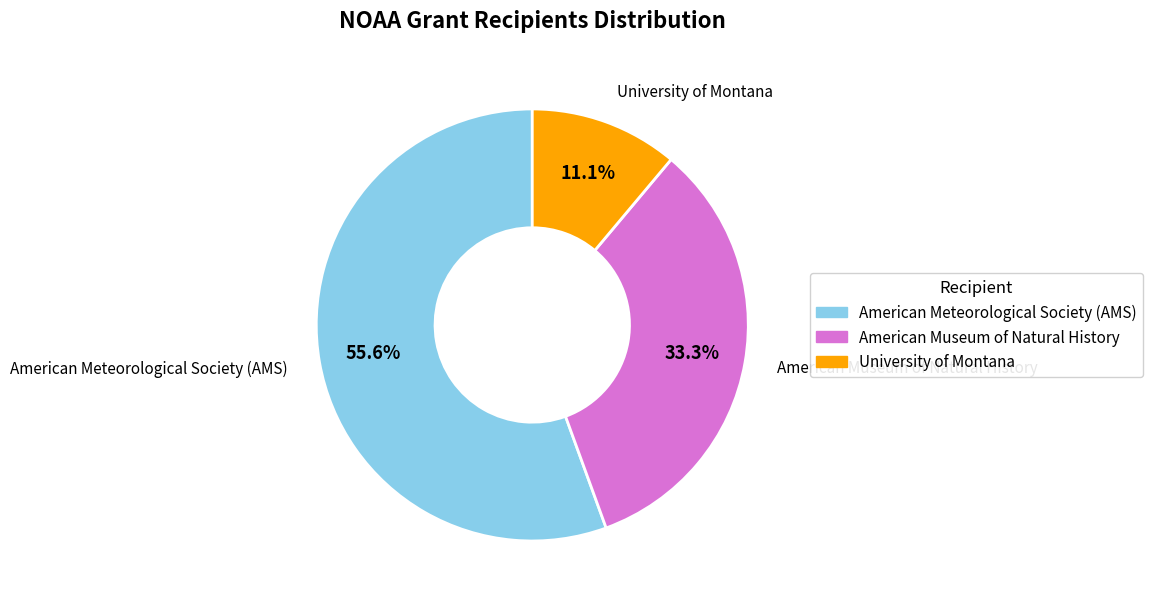

Which category has the biggest portion of the pie?

American Meteorological Society (AMS)